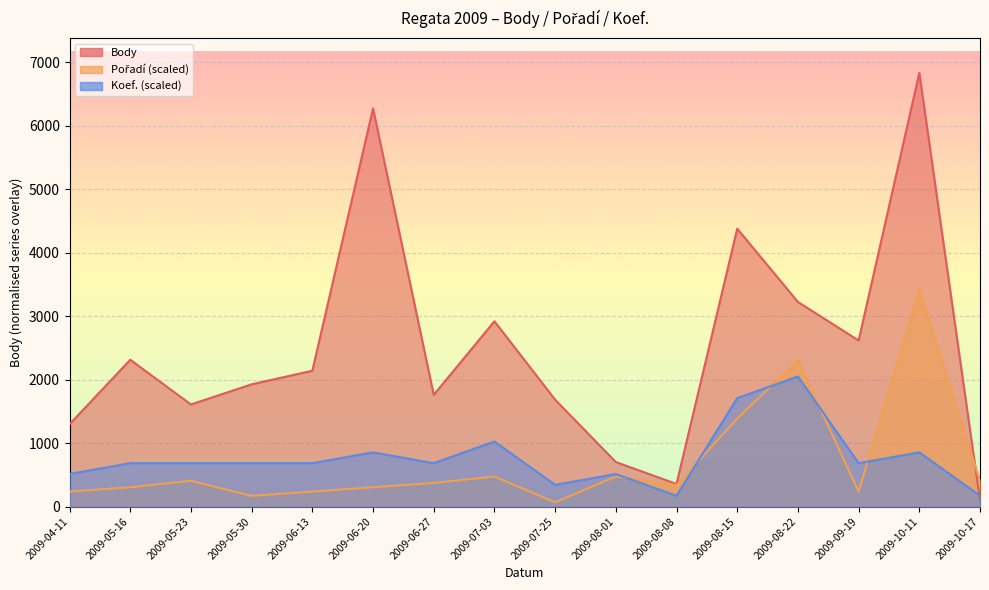

True or false: Pořadí has more than 0 points higher than both neighbors.

True